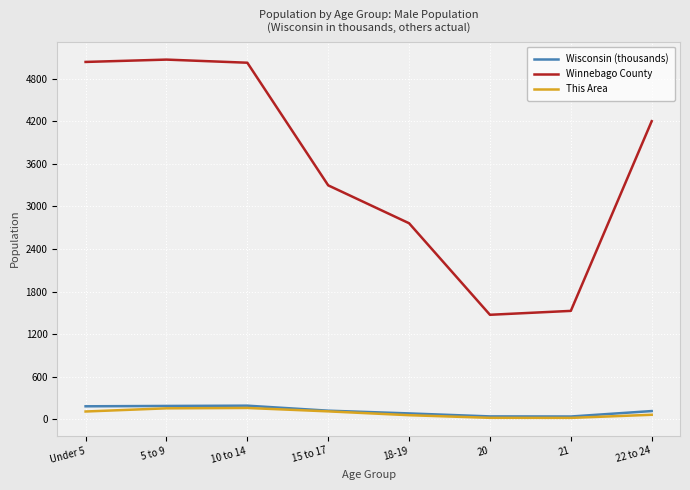

What are all the series names shown in the legend?

Wisconsin (thousands), Winnebago County, This Area